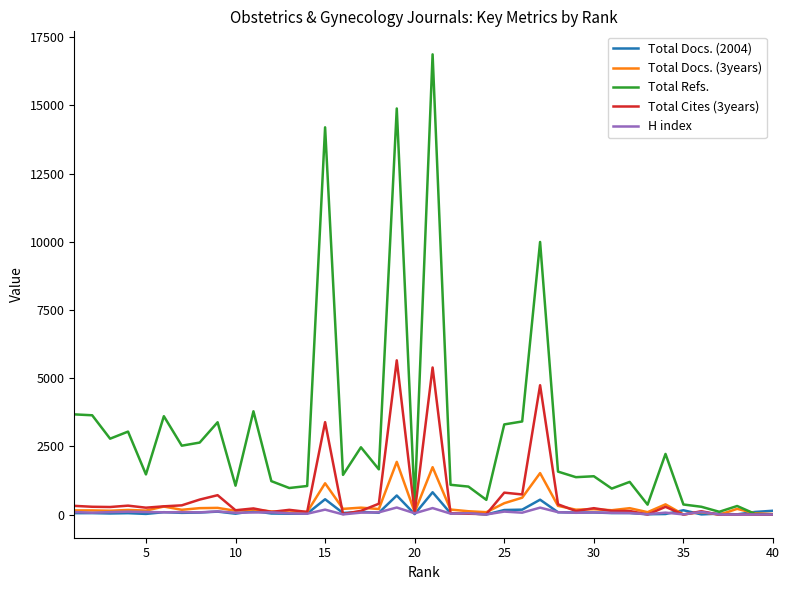

Which series has the largest total across all categories?

Total Refs.